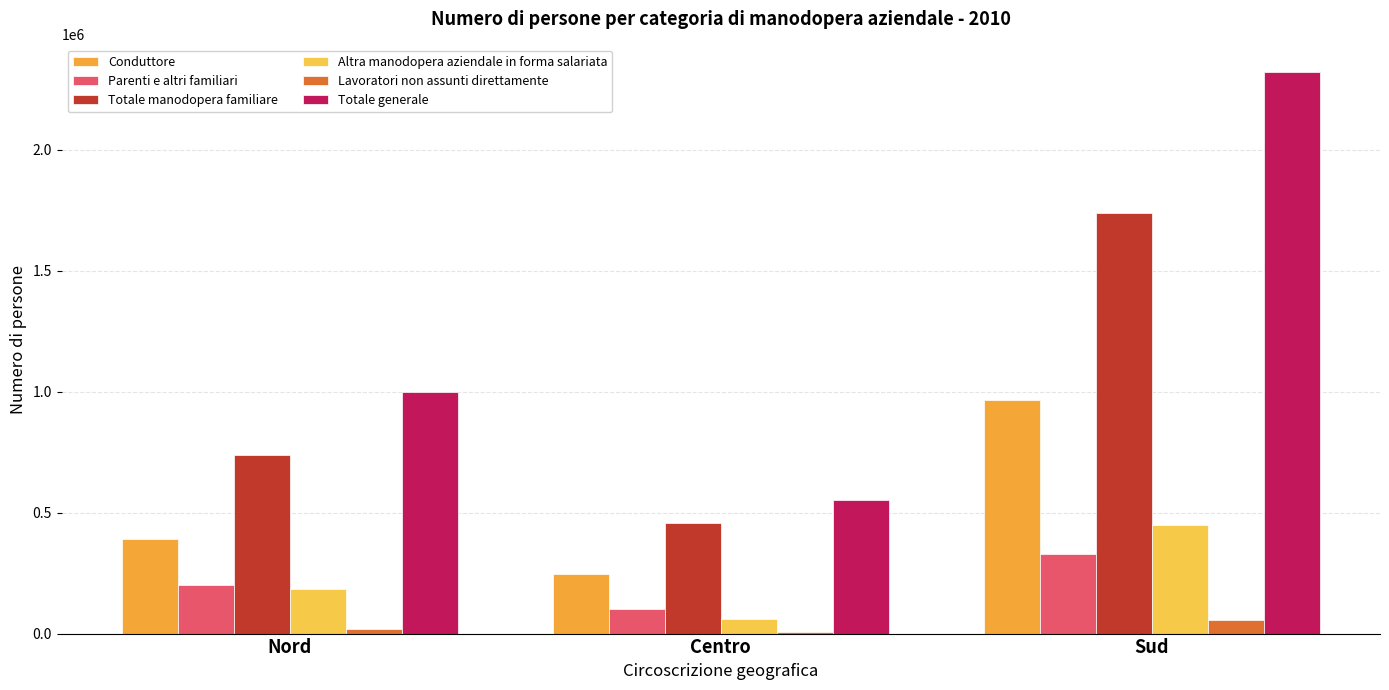

How many data points does each series have?

3